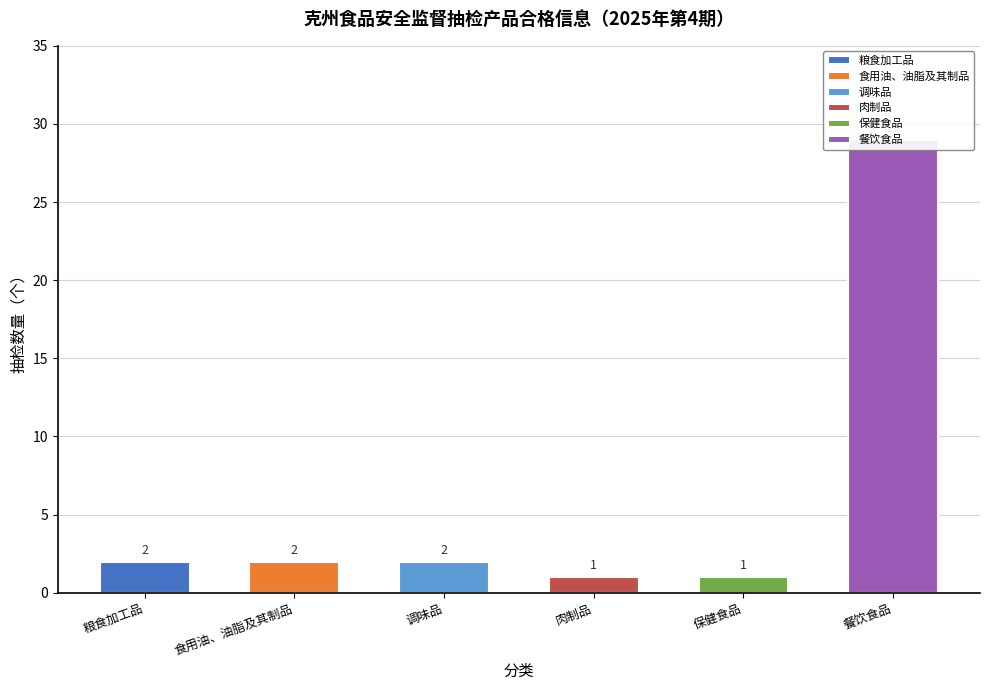

Reading left to right, list all the values displayed in this chart.

2	2	2	1	1	29